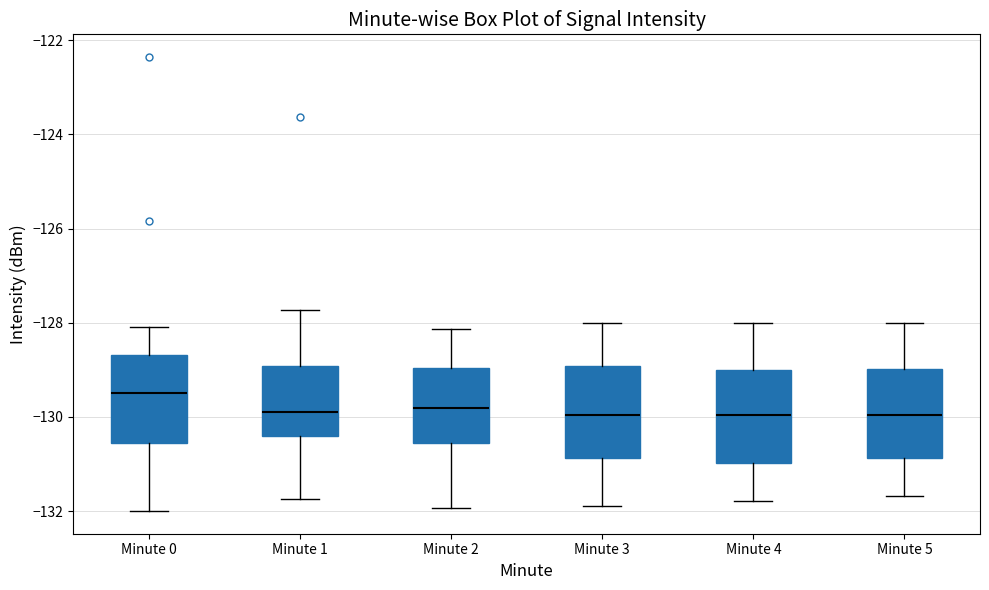

Reading left to right, read every box against the y-axis: the position of its median line, the range the box covers, and the ends of its whiskers. The values are not printed on the chart, so give them approximately, as read against the axis.

Minute 0: median -129.4, box -130.6 to -128.6, whiskers -132.0 to -128.0
Minute 1: median -129.8, box -130.4 to -129.0, whiskers -131.8 to -127.8
Minute 2: median -129.8, box -130.6 to -129.0, whiskers -132.0 to -128.2
Minute 3: median -130.0, box -130.8 to -129.0, whiskers -132.0 to -128.0
Minute 4: median -130.0, box -131.0 to -129.0, whiskers -131.8 to -128.0
Minute 5: median -130.0, box -130.8 to -129.0, whiskers -131.6 to -128.0